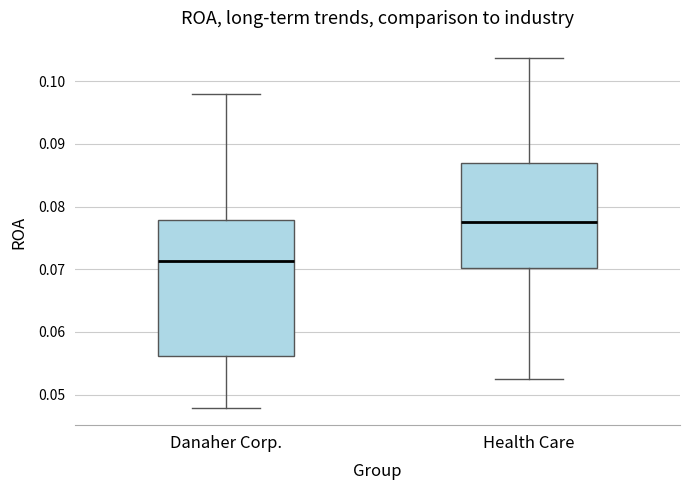

Reading left to right, read every box against the y-axis: the position of its median line, the range the box covers, and the ends of its whiskers. The values are not printed on the chart, so give them approximately, as read against the axis.

Danaher Corp.: median 0.071, box 0.056 to 0.078, whiskers 0.048 to 0.098
Health Care: median 0.078, box 0.070 to 0.087, whiskers 0.053 to 0.104